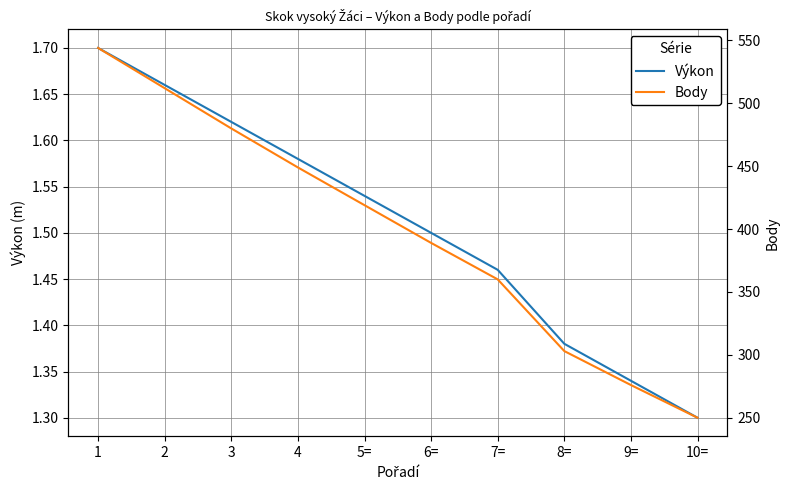

At which label is Body closest to 397?

6=